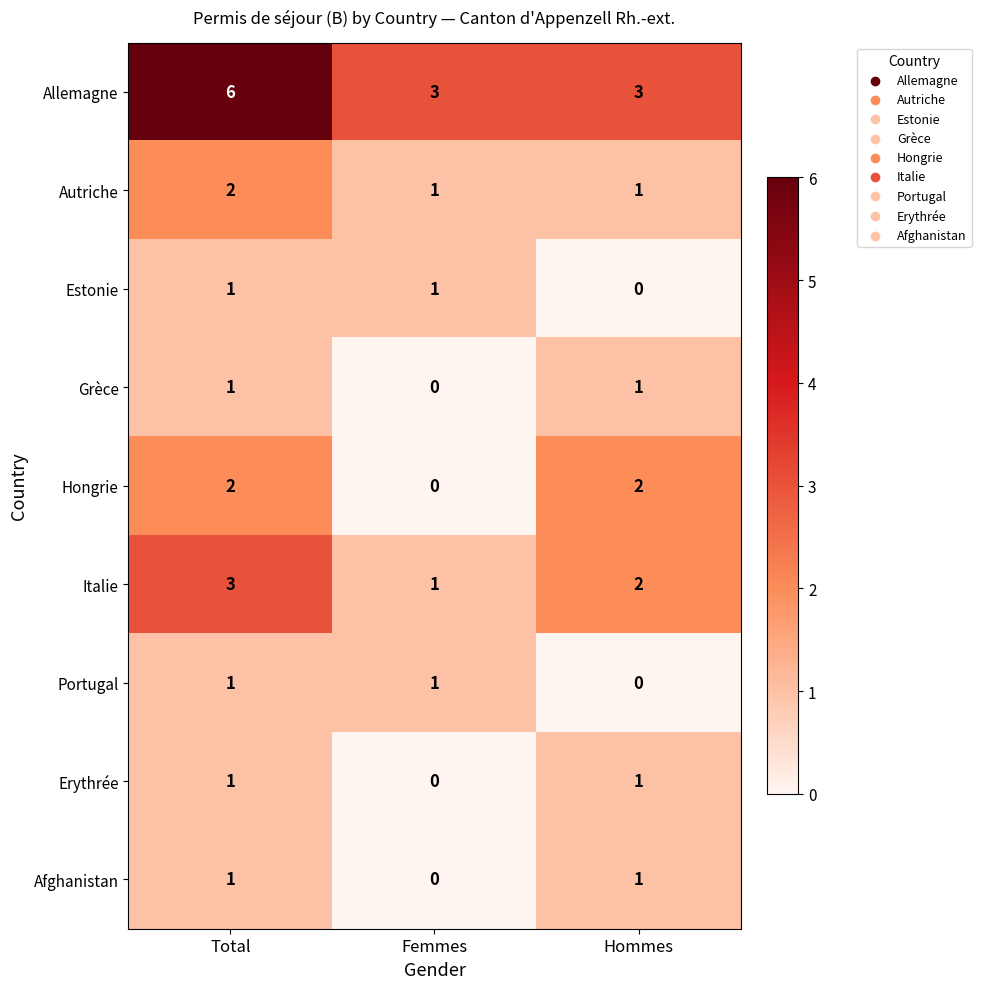

What is the total value across all series at Femmes?

7